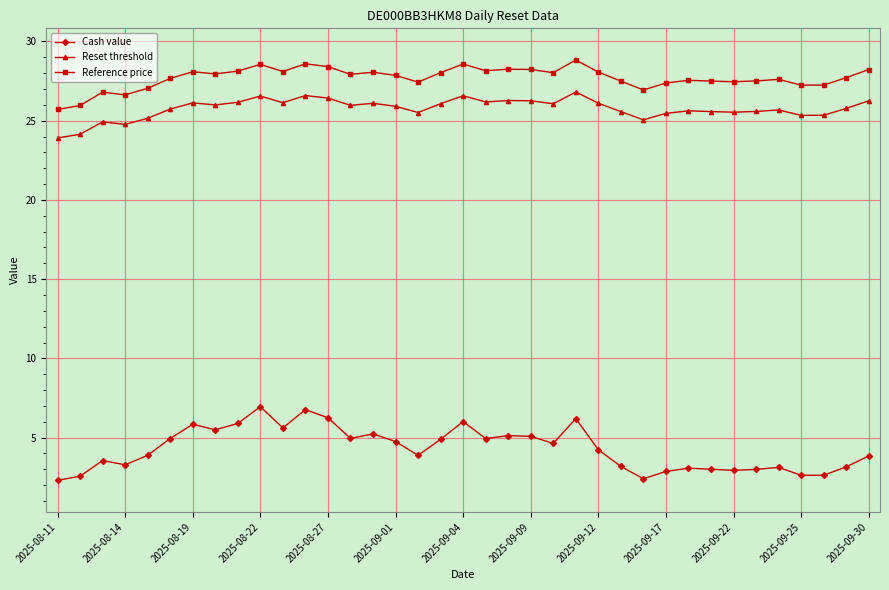

Rank the series by their maximum value, from highest to lowest.

Reference price, Reset threshold, Cash value